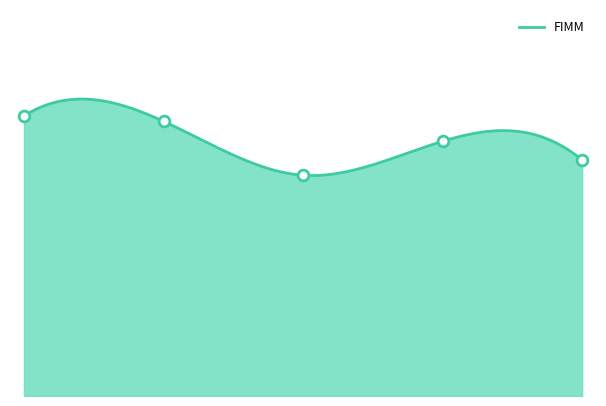

Approximately how many times larger is the value at 0.0 compared to 4.0?

1.2